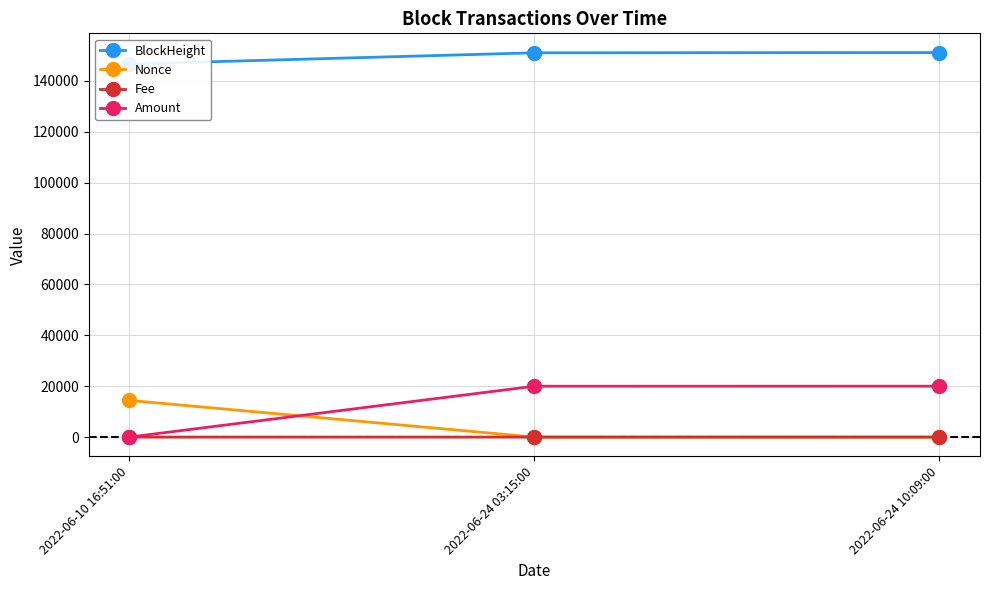

What are all the series names shown in the legend?

BlockHeight, Nonce, Fee, Amount